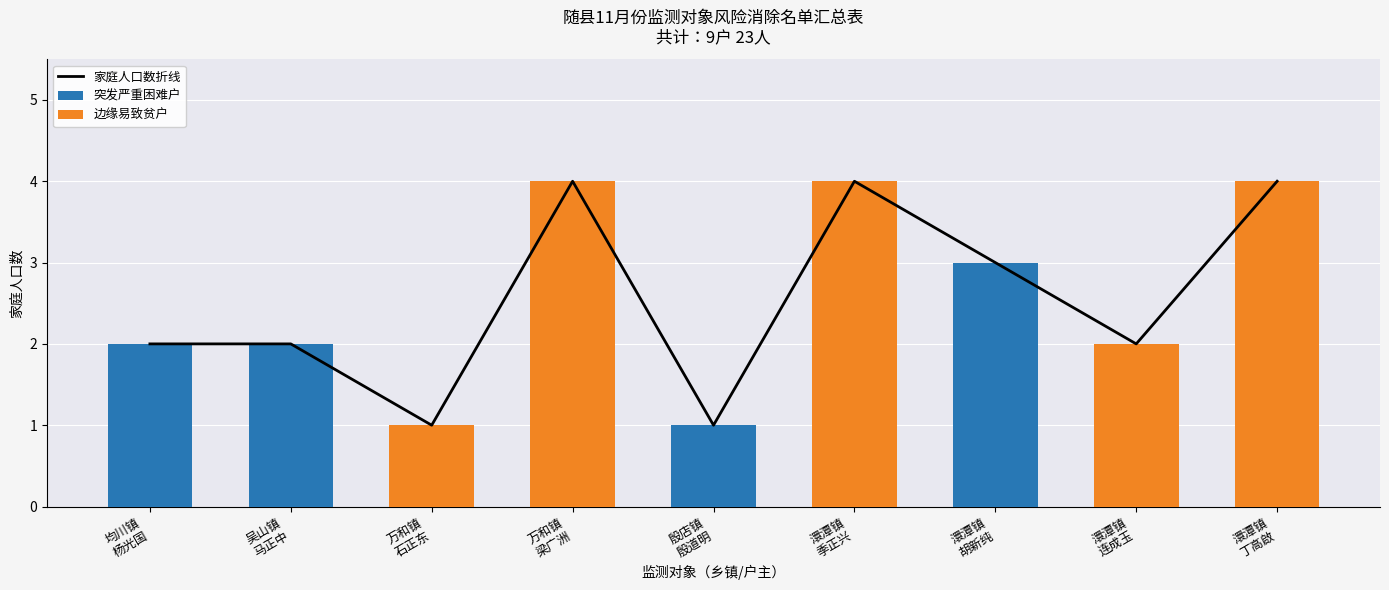

What is the value of the 边缘易致贫户 bar at the 8th from the left?

2